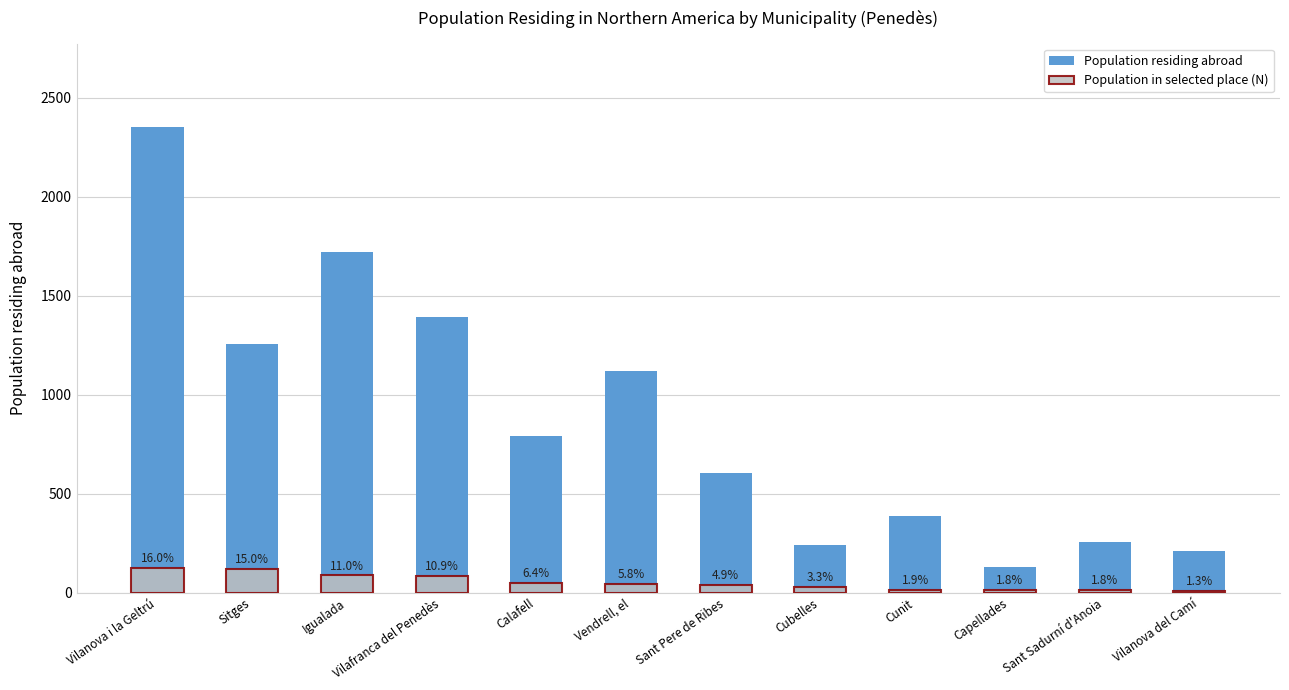

How many bars are there in each group?

2